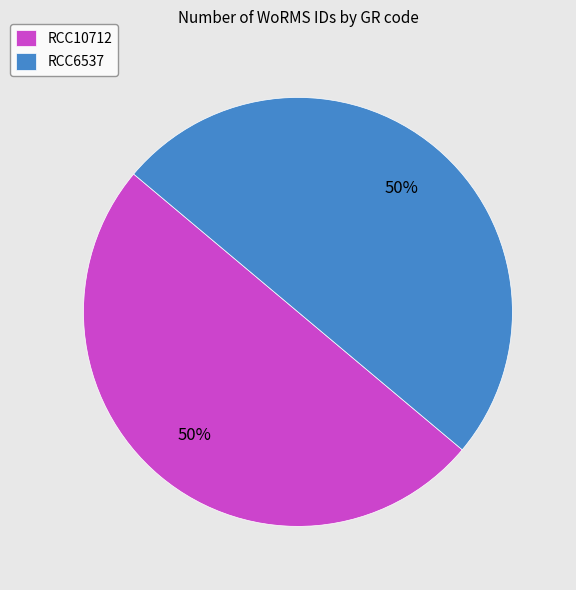

How many segments does this pie chart have?

2